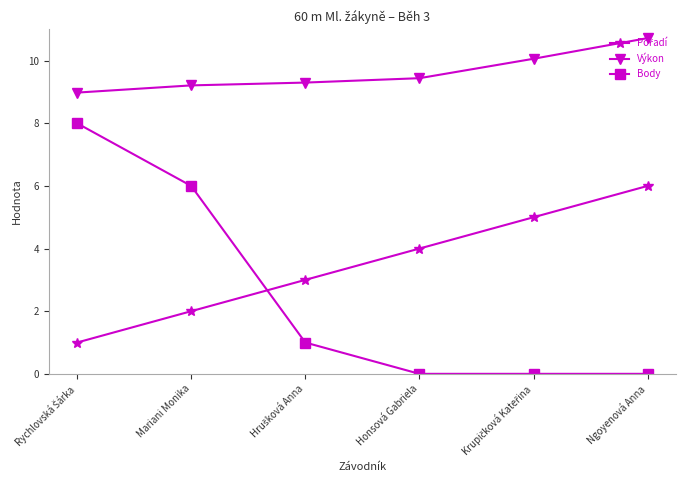

At how many categories does at least one series exceed 8?

6